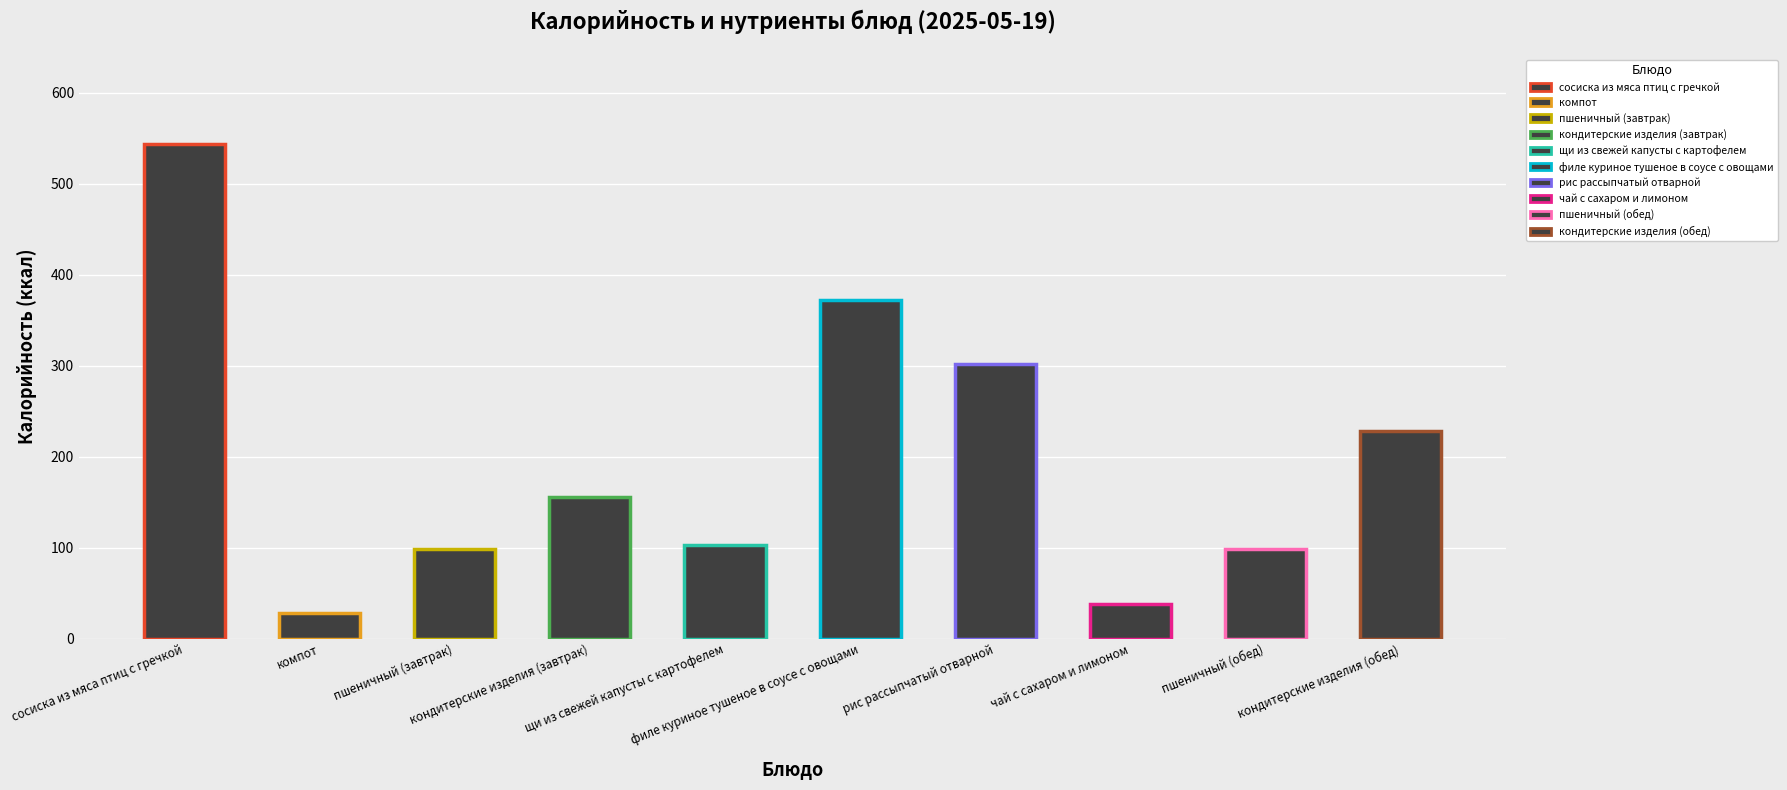

The chart shows a value of 13.2 at чай с сахаром и лимоном. True or false?

False